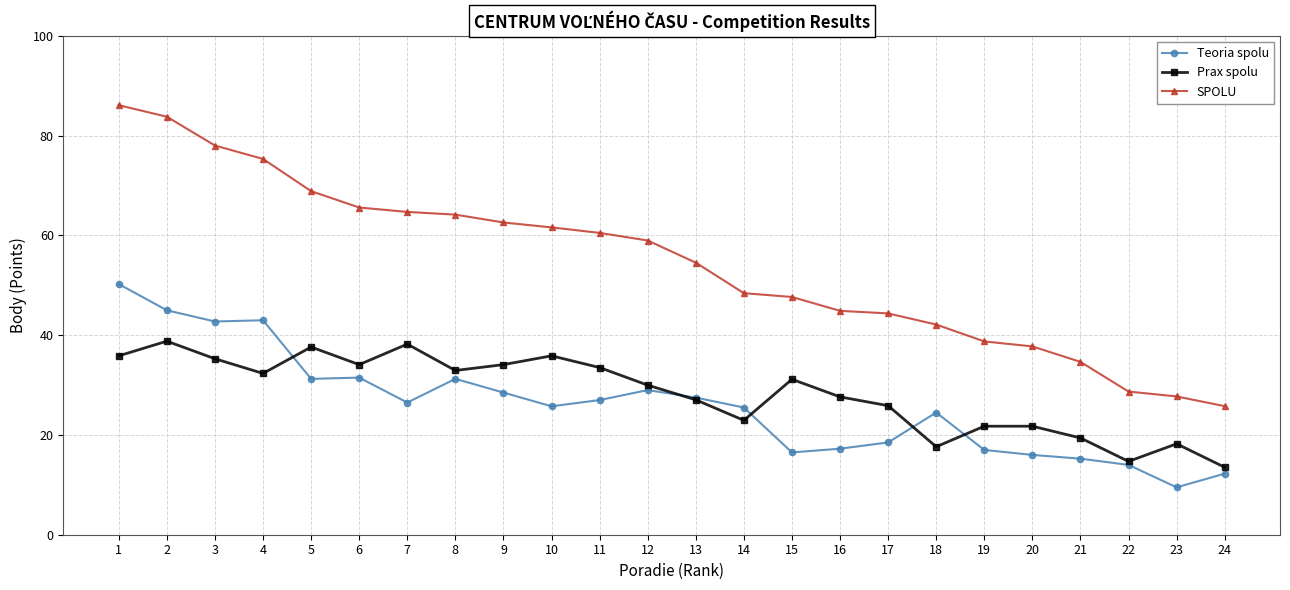

What is the difference between the SPOLU values at 11 and 22?

31.8